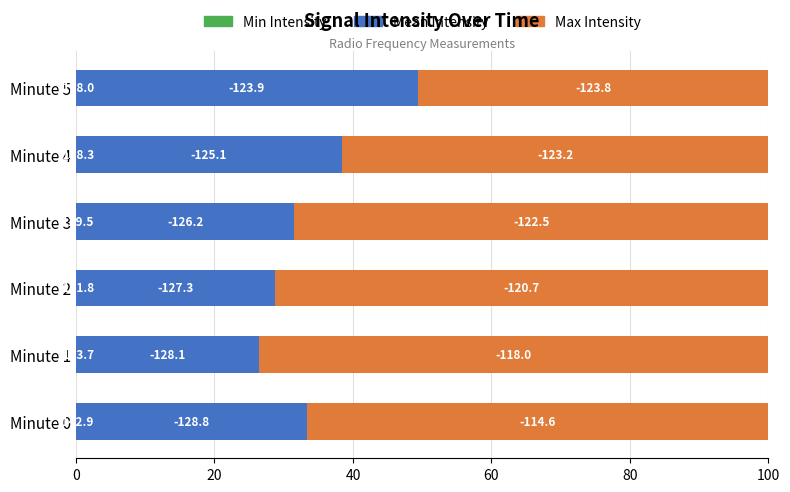

How many bars are there in total?

18